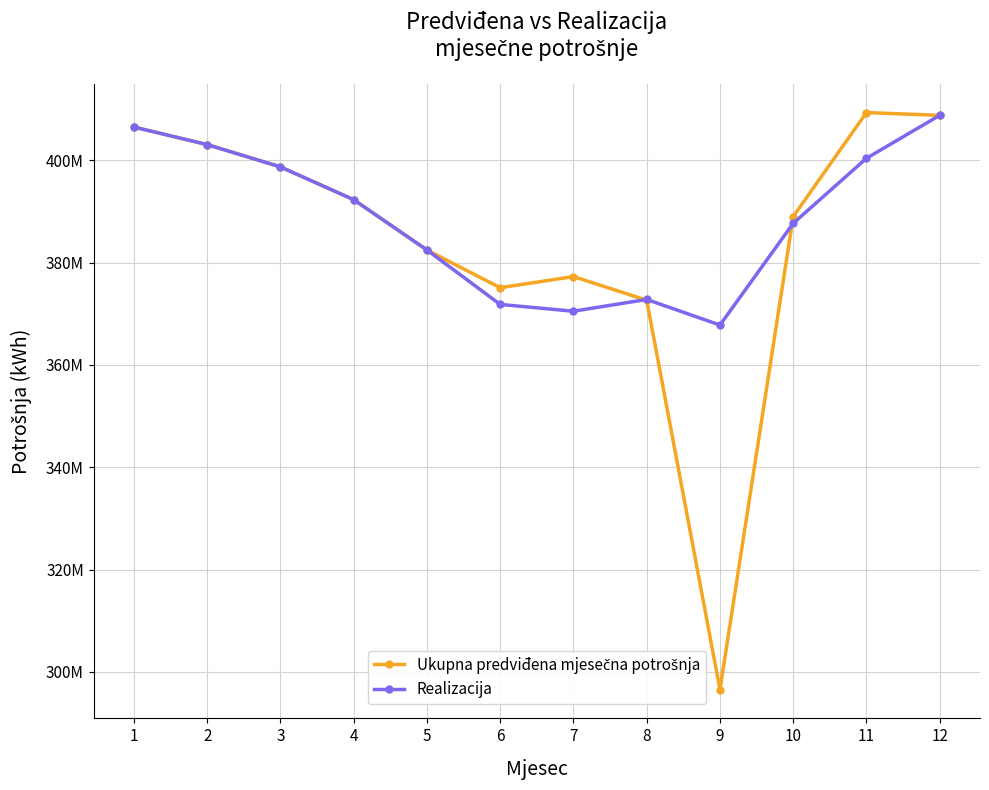

Is this an area chart (filled region under the line)?

No